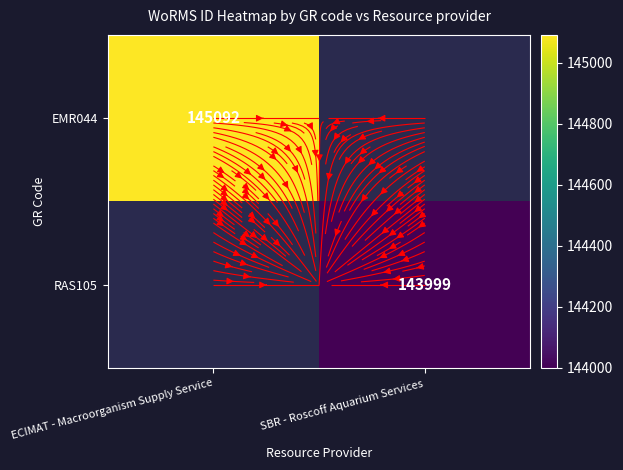

What is the minimum value shown in the chart?

143999.0